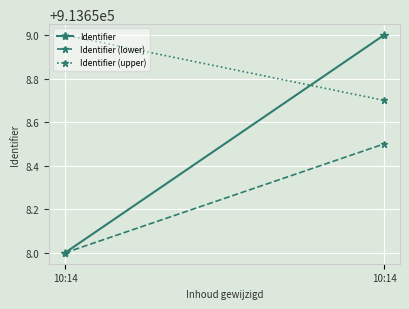

Rank the series at 10:14 from lowest to highest value.

Identifier, Identifier (lower), Identifier (upper)